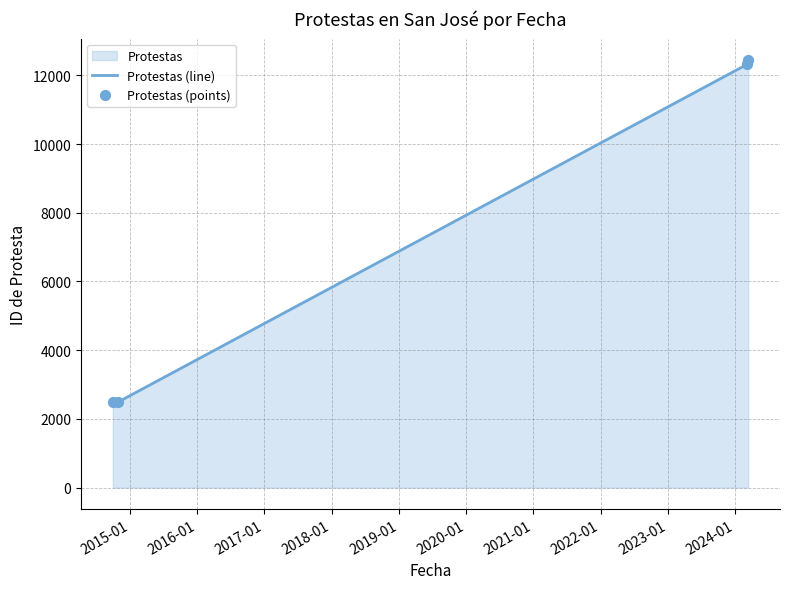

At how many categories does at least one series exceed 11044?

2